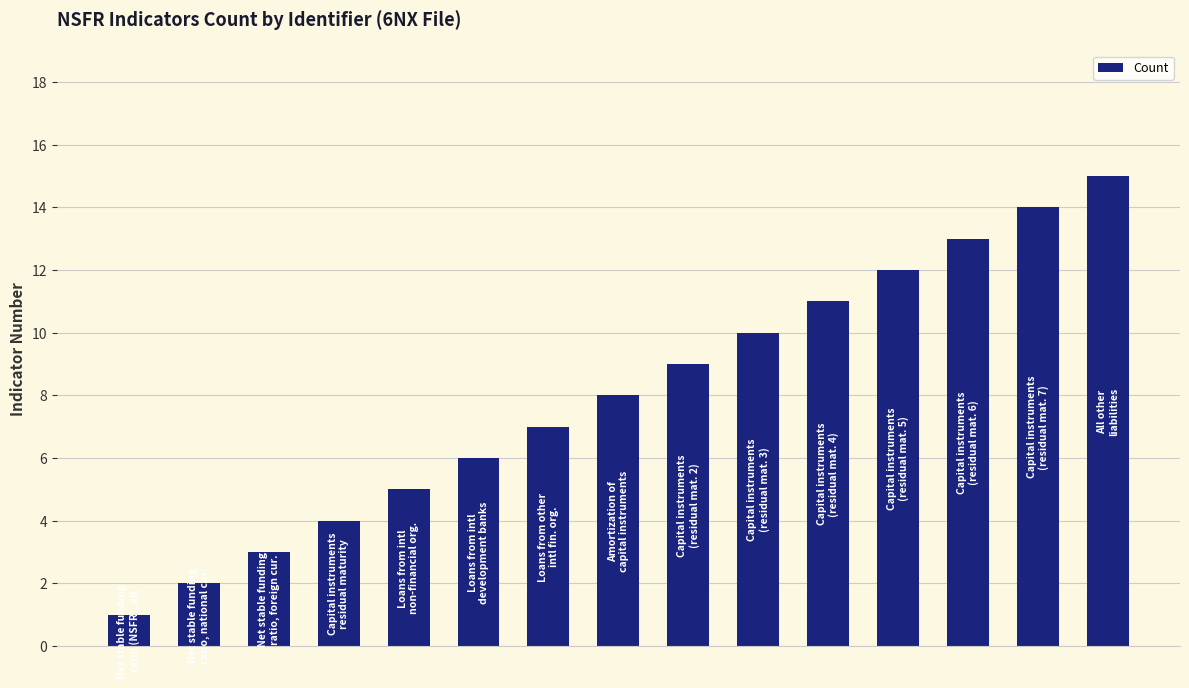

What is the average value?

8